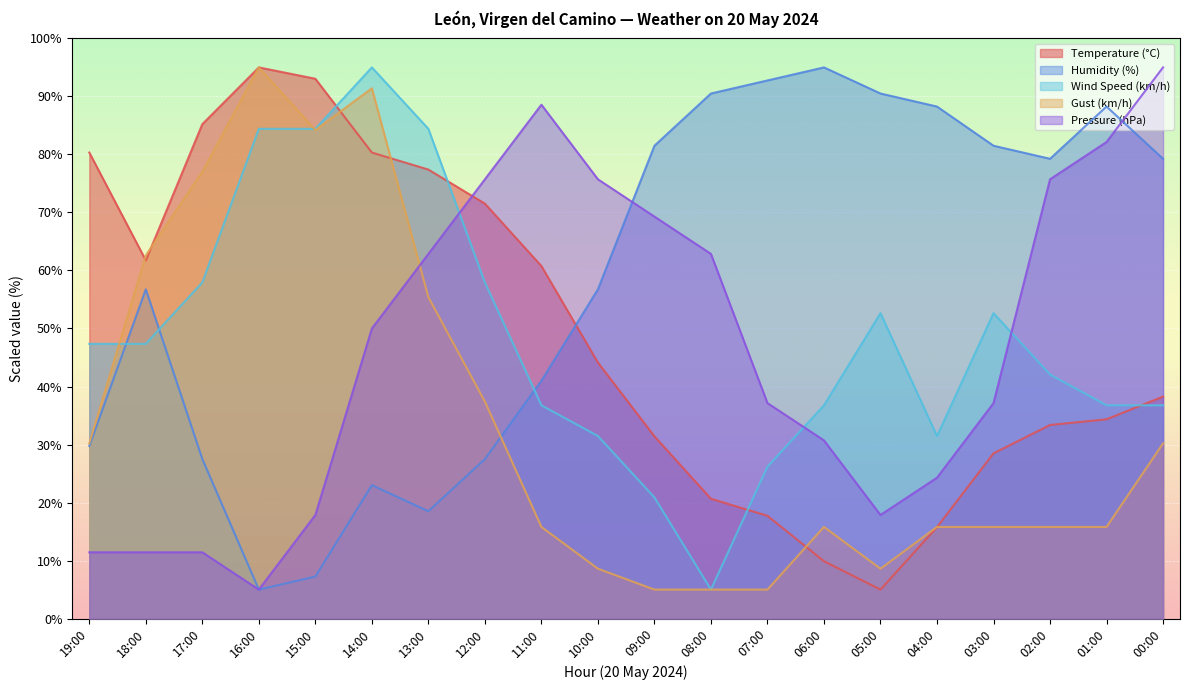

List the labels in order of Temperature (°C) value, smallest first.

05:00, 06:00, 04:00, 07:00, 08:00, 03:00, 09:00, 02:00, 01:00, 00:00, 10:00, 11:00, 18:00, 12:00, 13:00, 19:00, 14:00, 17:00, 15:00, 16:00